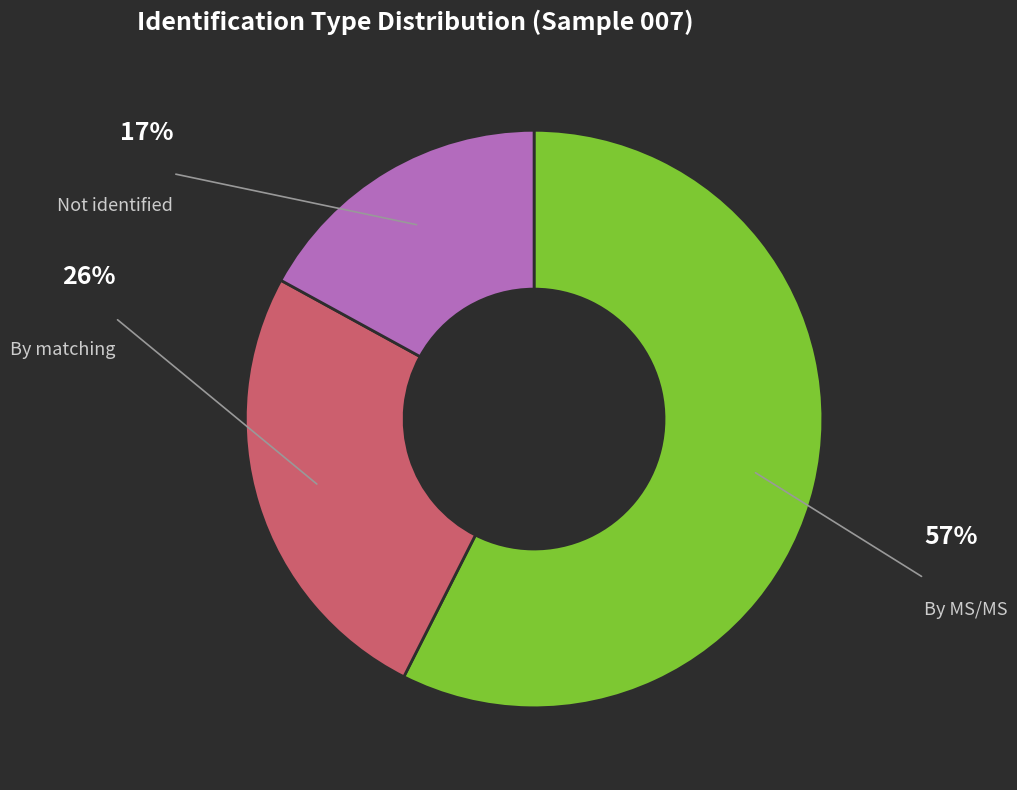

Does any single category account for the majority?

Yes